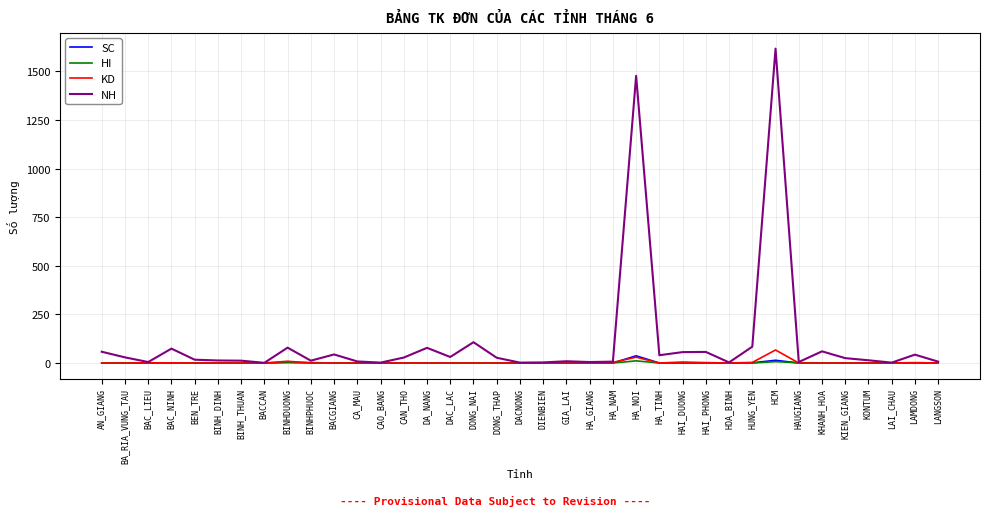

List the series in order of their peak value, lowest first.

HI, SC, KD, NH